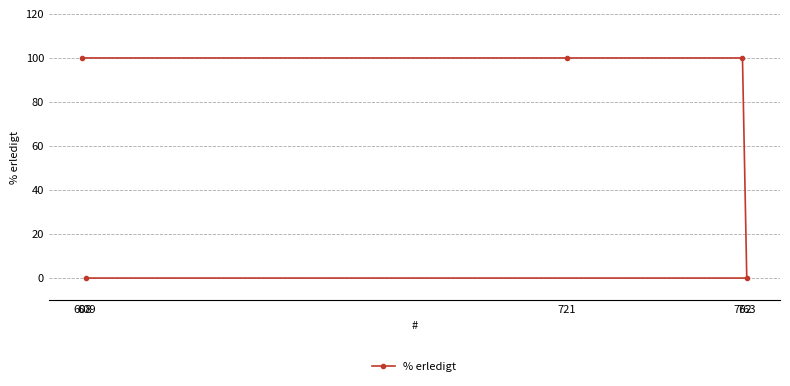

The chart shows a value of 0 at 609. True or false?

True